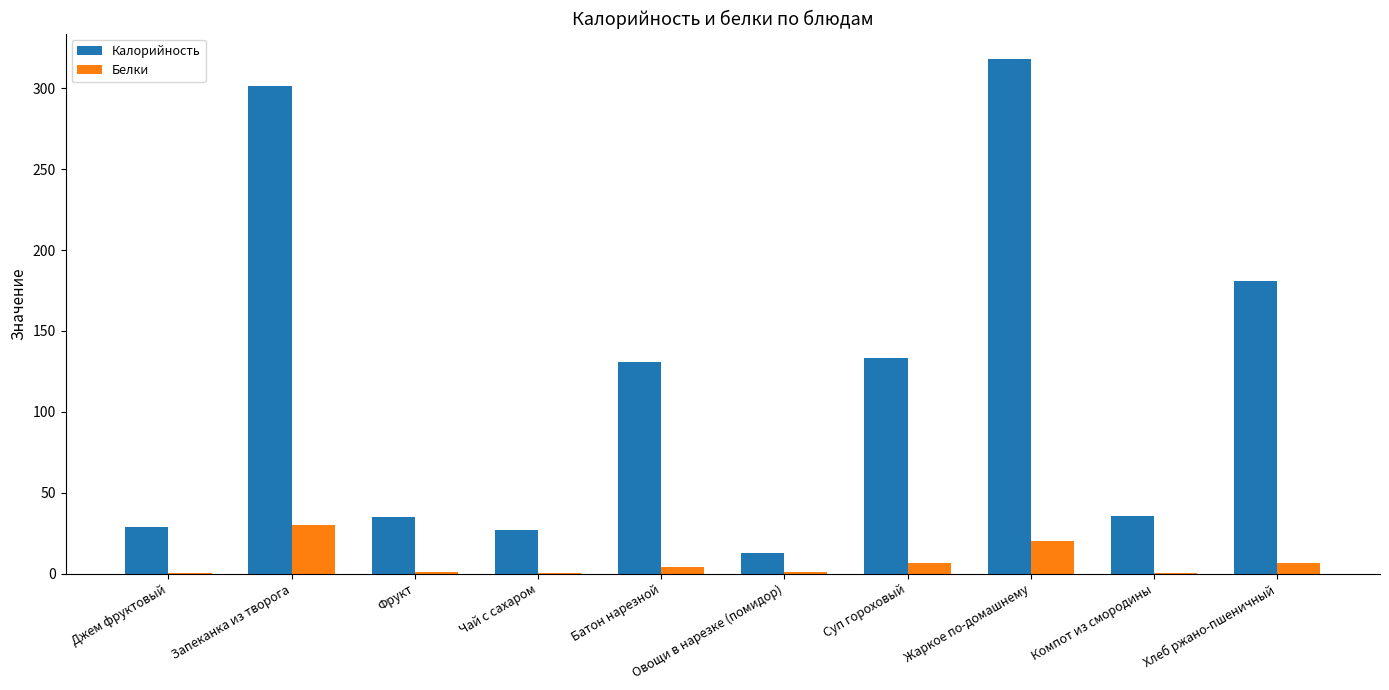

Between Запеканка из творога and Компот из смородины, which series saw the biggest shift?

Калорийность